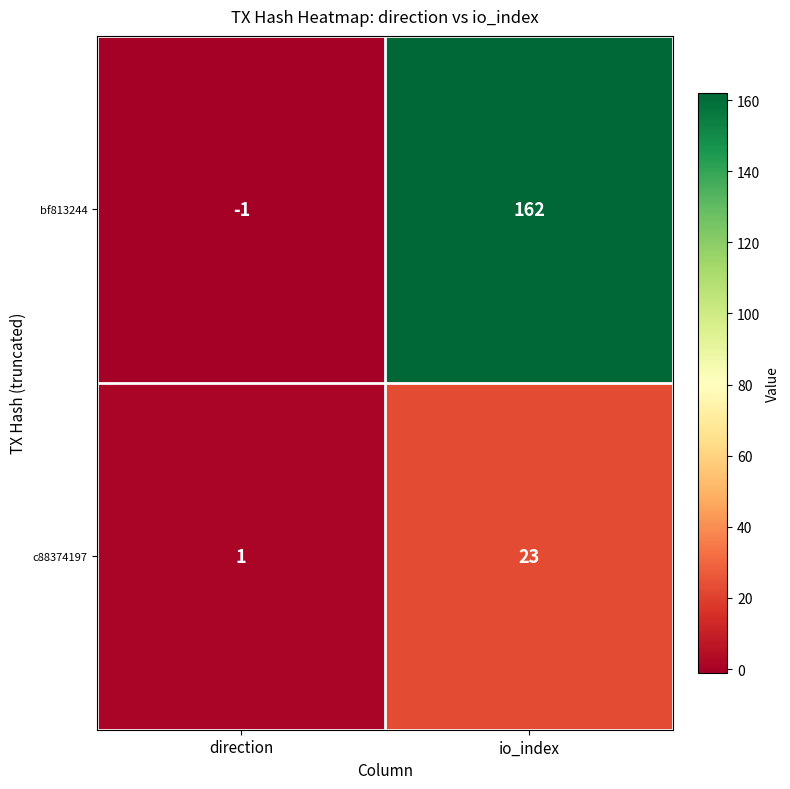

At which category is the sum across all series the highest?

io_index